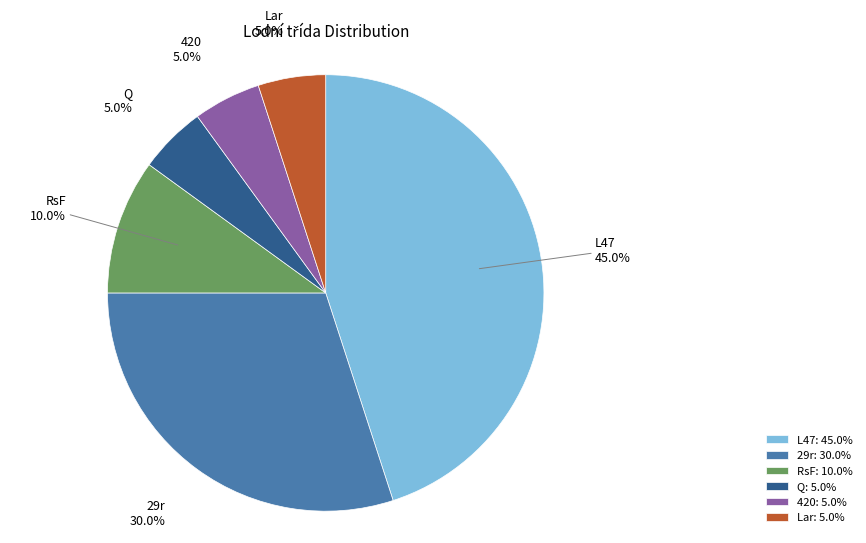

Does Q represent more than half of the total?

No